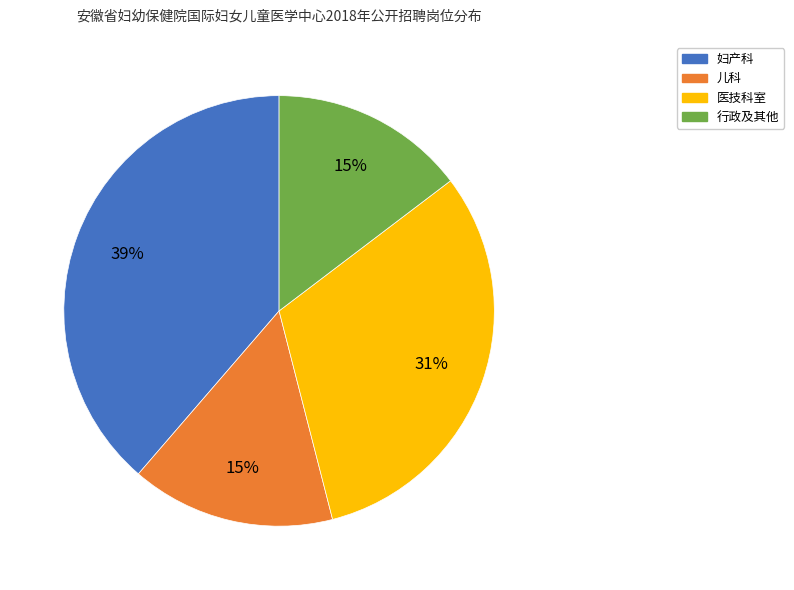

Is there a majority slice in this chart?

No